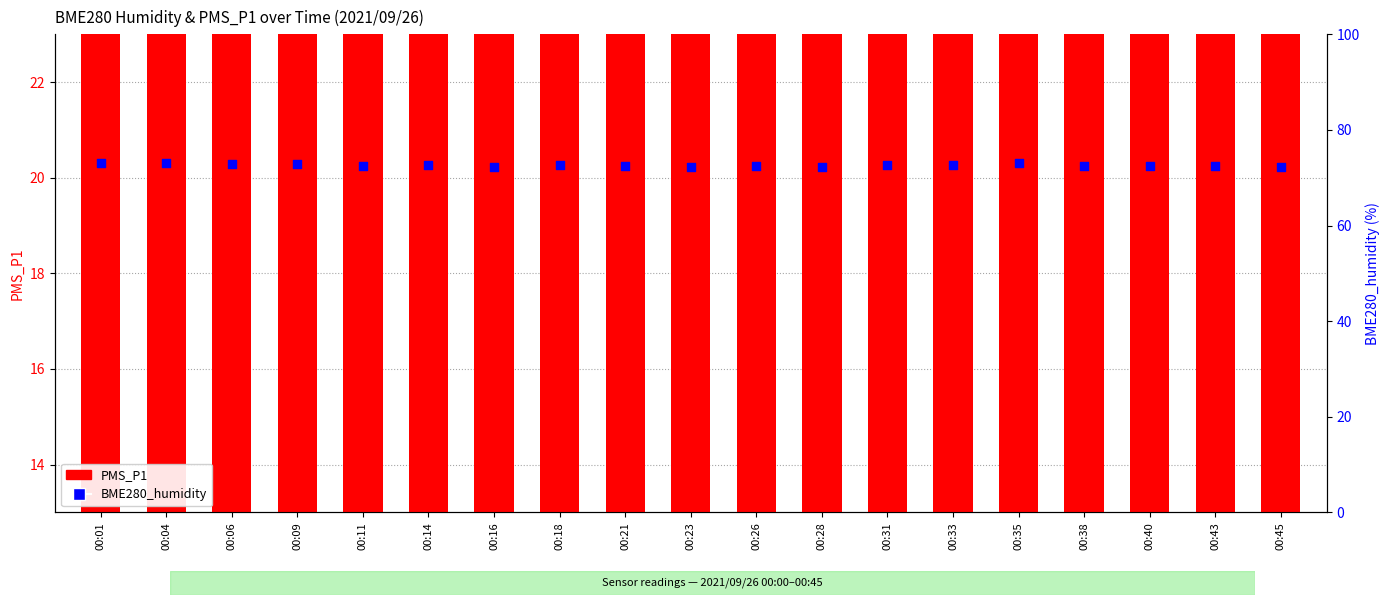

At which category is the sum across all series the highest?

00:16